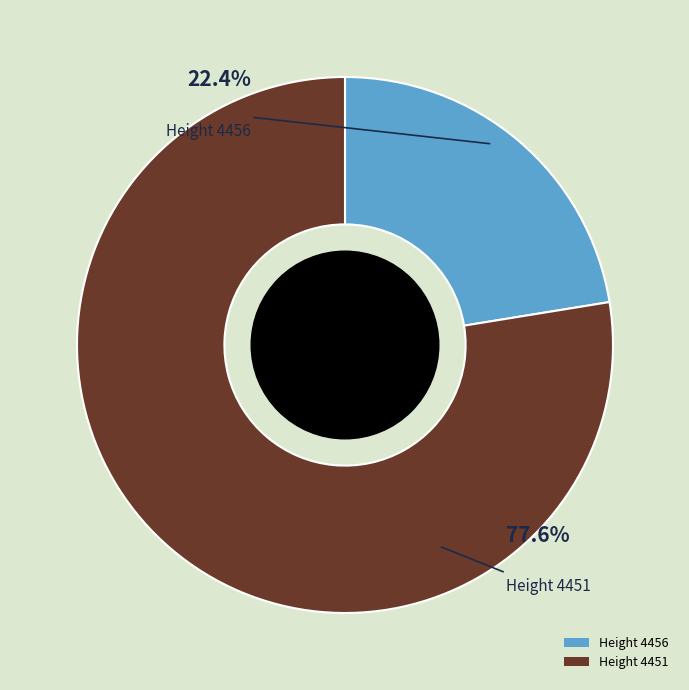

The 4451 slice represents 78% of the pie. True or false?

True